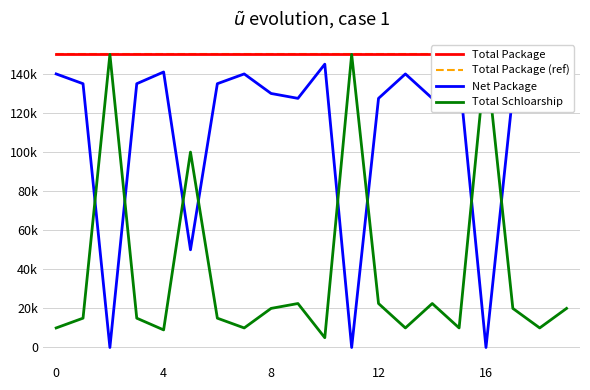

At 14, list the series in order from smallest to largest.

Total Schloarship, Net Package, Total Package, Total Package (ref)